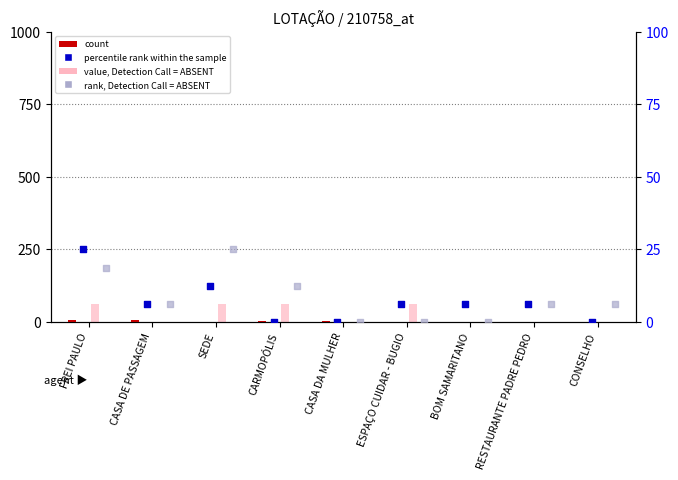

Is the value of count at FREI PAULO greater than the value of percentile rank within the sample at CONSELHO?

Yes